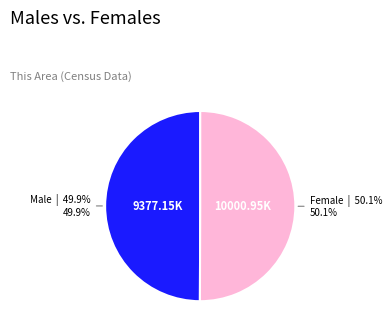

Is there a majority slice in this chart?

Yes